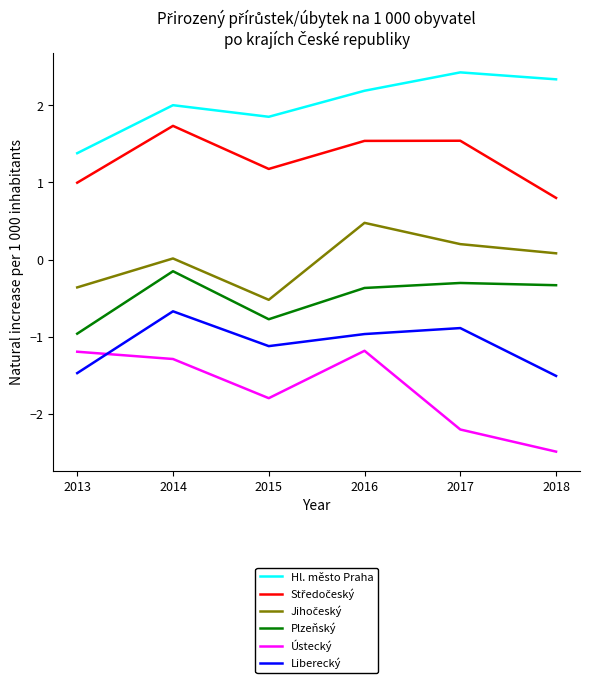

What is the difference between the maximum and minimum values in the Liberecký series?

0.8